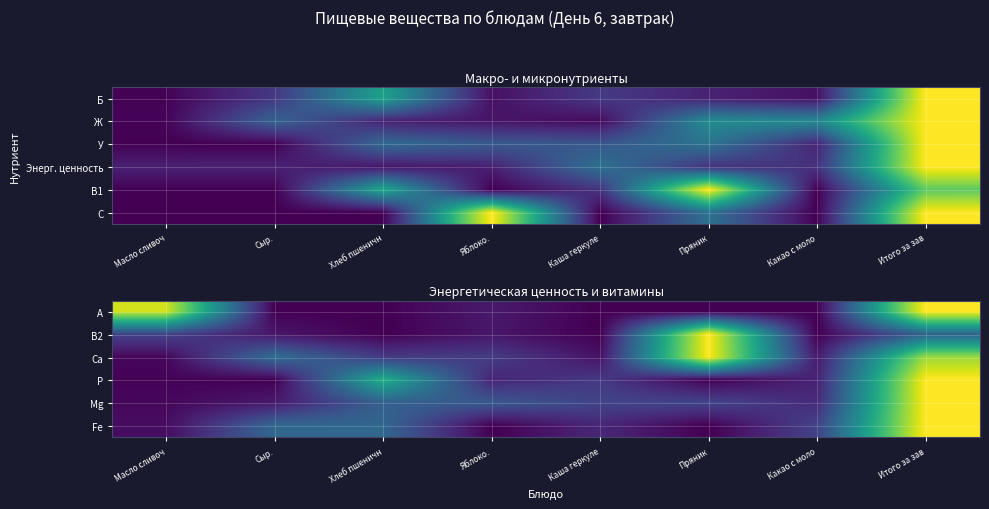

What is the total value across all series at Итого за зав?

5.2